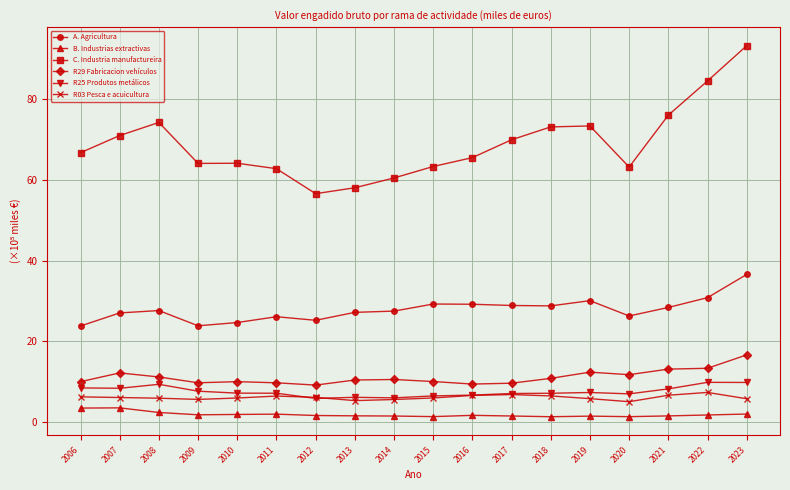

At which category is the sum across all series the highest?

2023